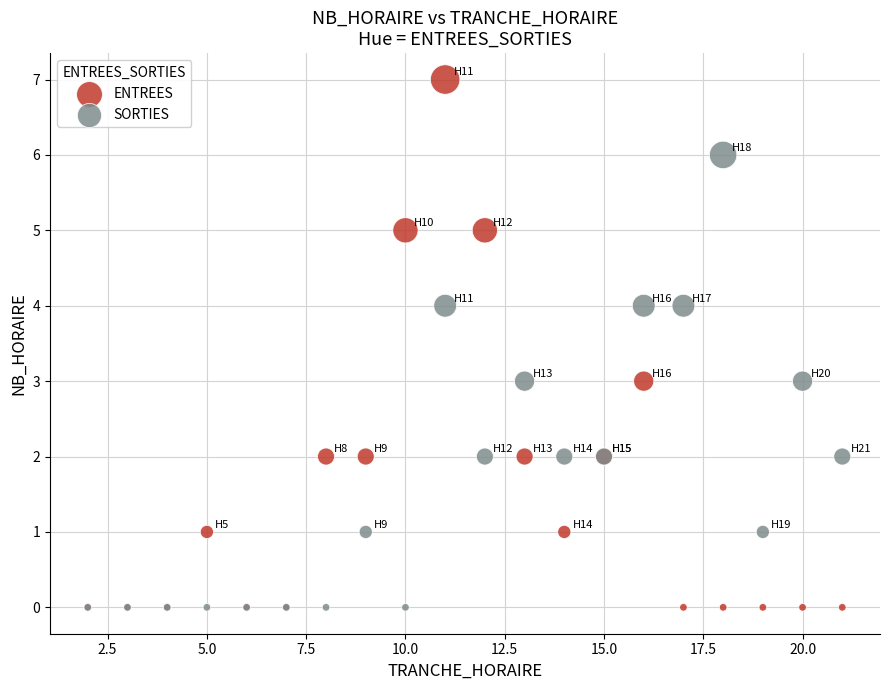

What are all the series names shown in the legend?

ENTREES, SORTIES